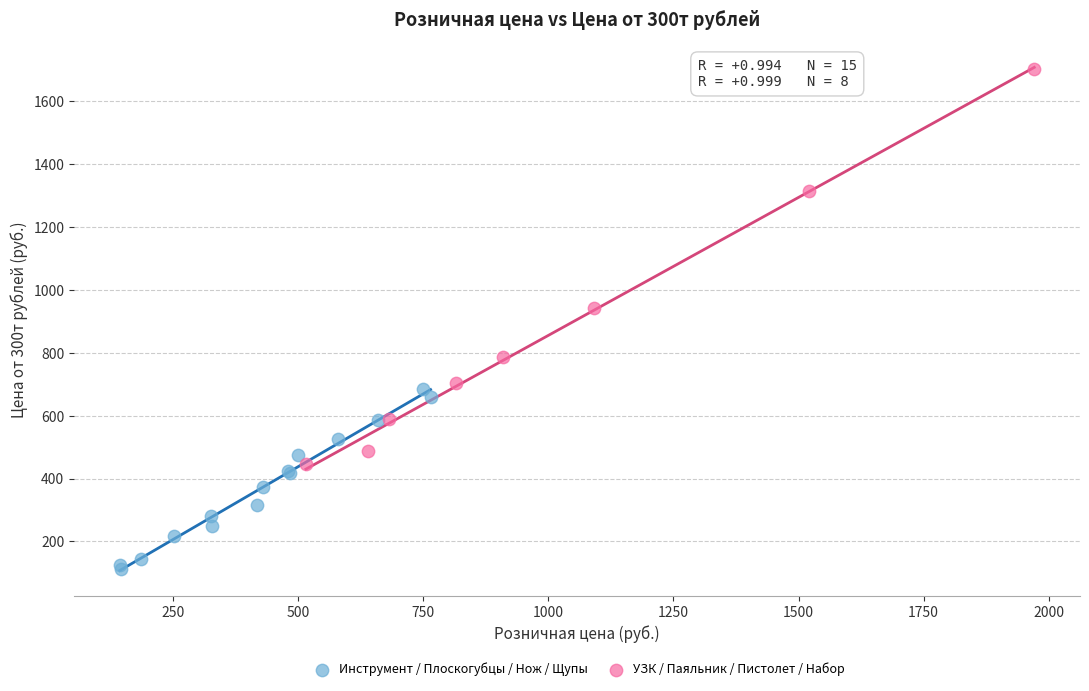

Which series reaches the minimum Y coordinate?

Инструмент / Плоскогубцы / Нож / Щупы